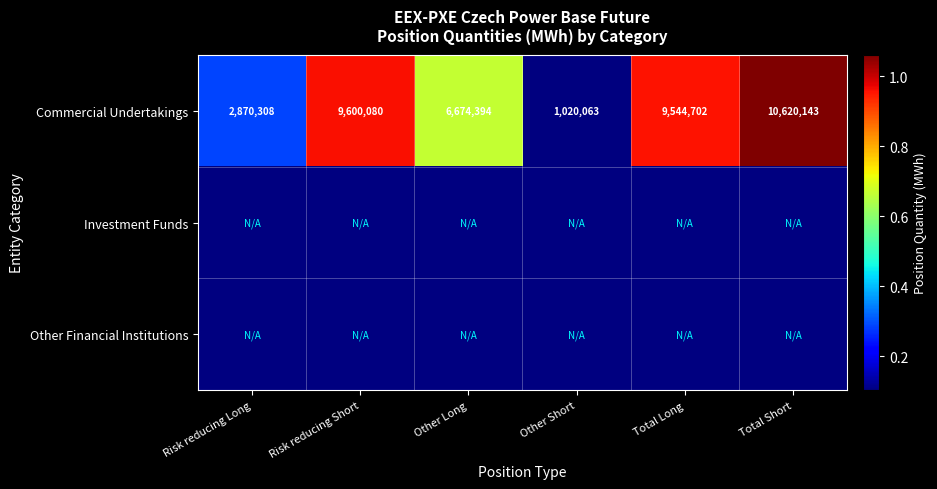

At which label does Commercial Undertakings reach its peak?

Total Short